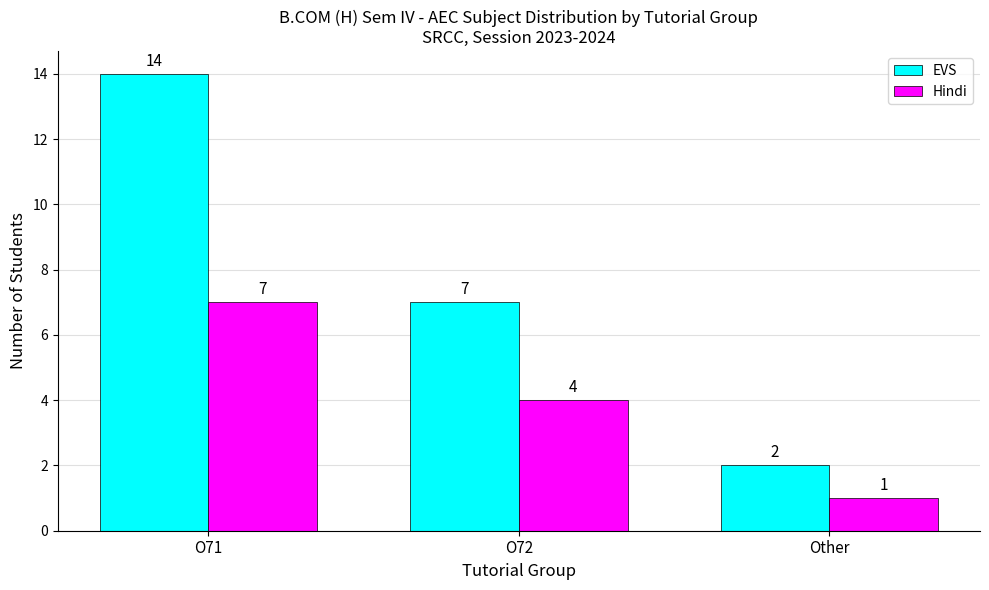

At which label does EVS reach its peak?

O71